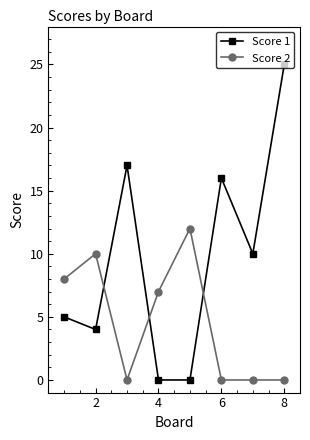

Which series has the largest total across all categories?

Score 1